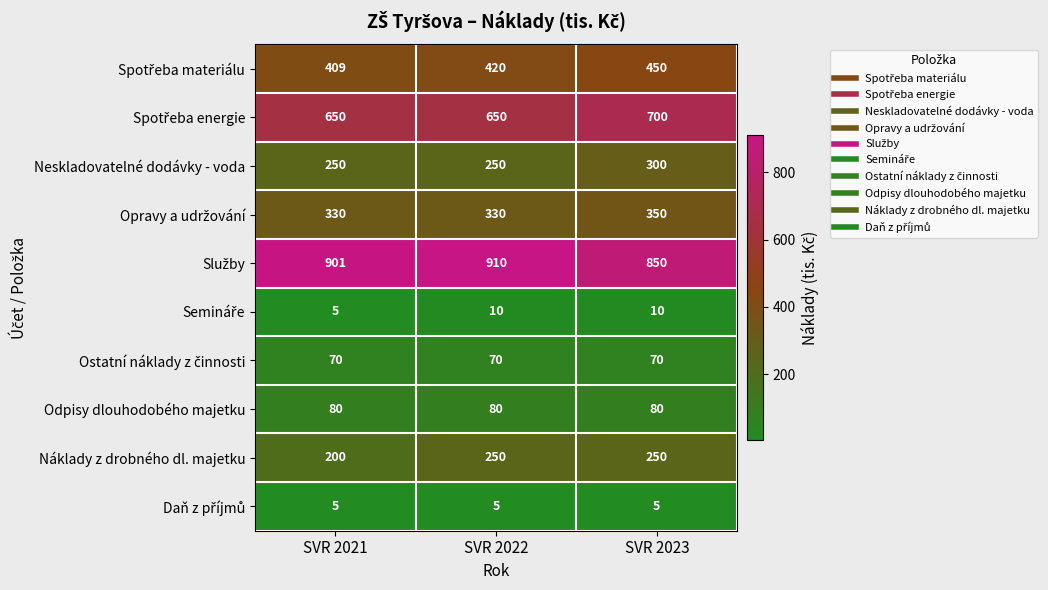

How many series are shown in this chart?

10